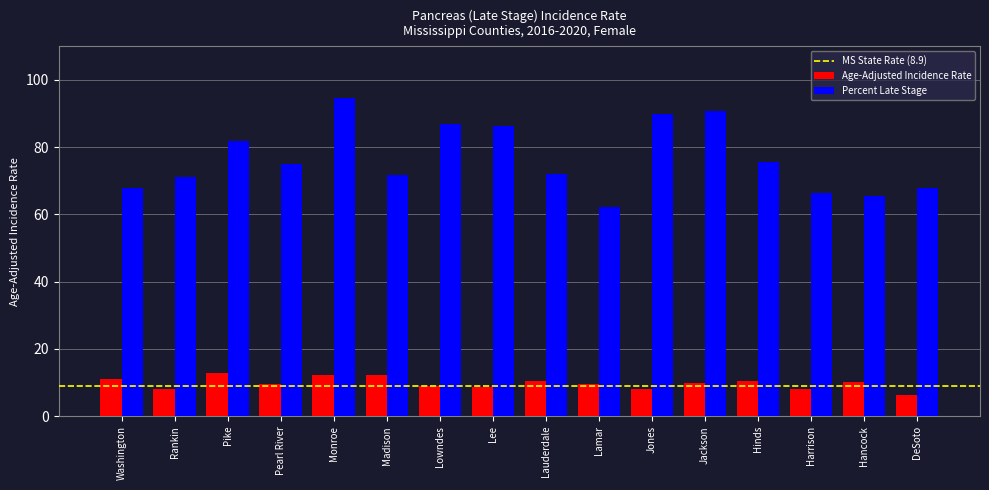

The value of Percent Late Stage at Monroe is 94.7. True or false?

True